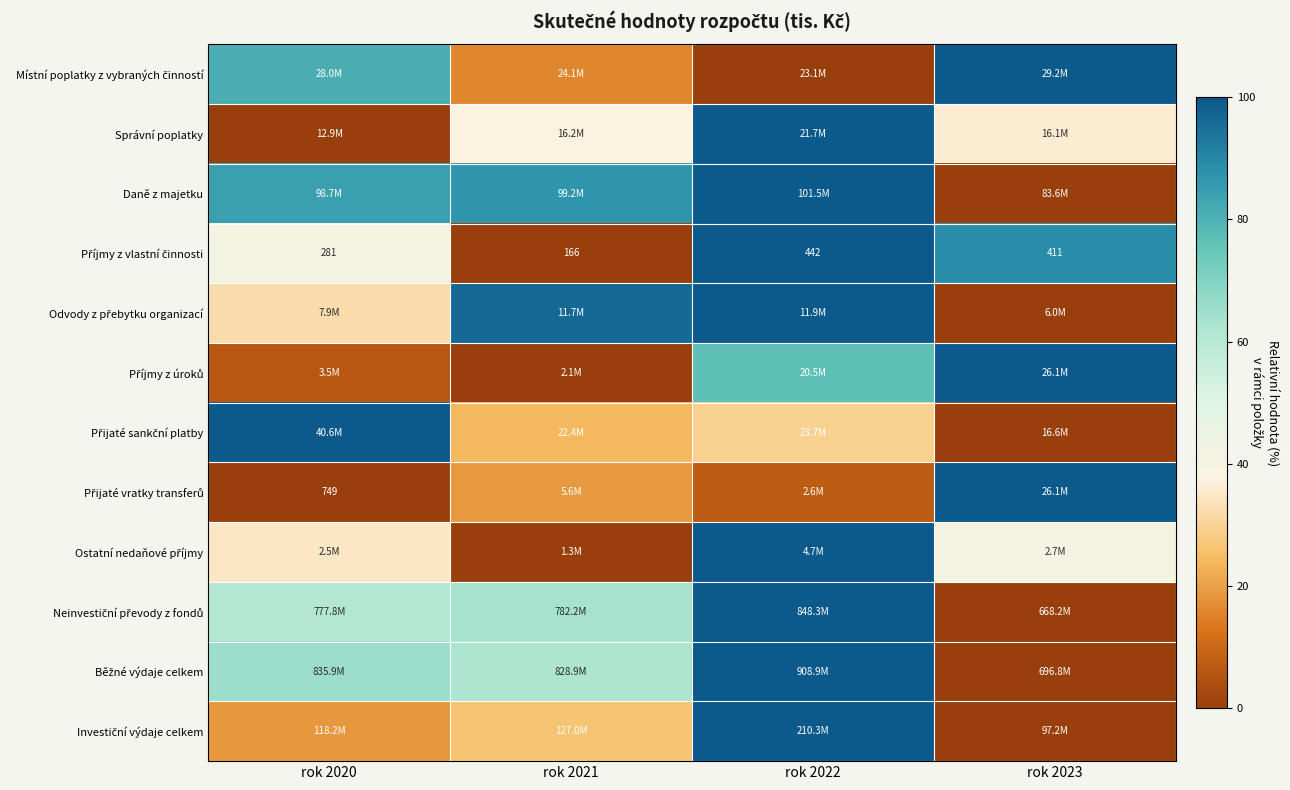

At rok 2020, list the series in order from largest to smallest.

Přijaté sankční platby, Daně z majetku, Místní poplatky z vybraných činností, Běžné výdaje celkem, Neinvestiční převody z fondů, Příjmy z vlastní činnosti, Ostatní nedaňové příjmy, Odvody z přebytku organizací, Investiční výdaje celkem, Příjmy z úroků, Správní poplatky, Přijaté vratky transferů